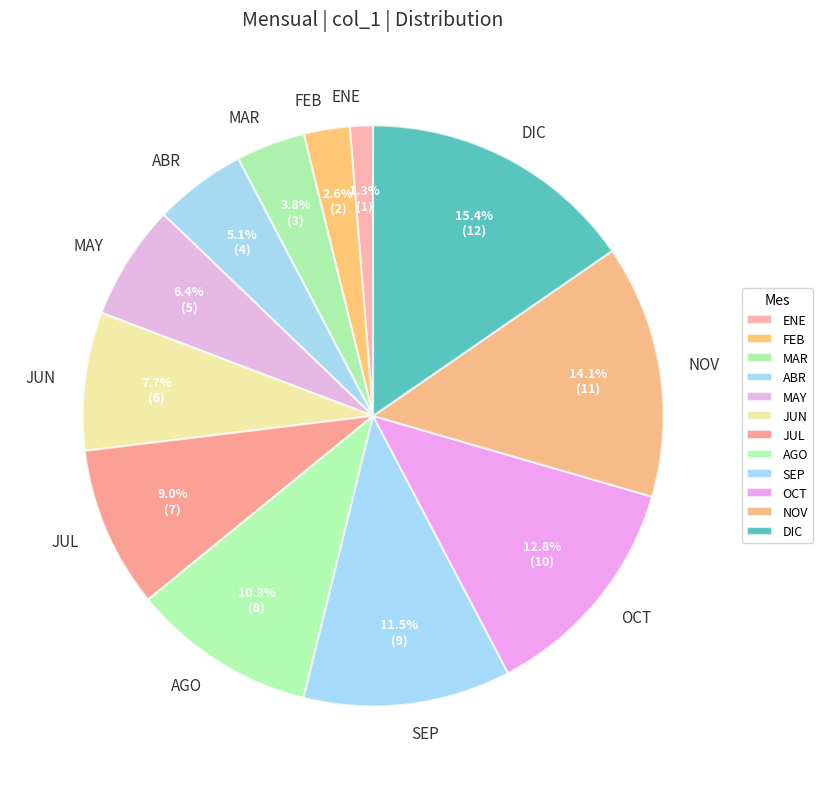

Approximately how many times larger is the value at SEP compared to AGO?

1.1